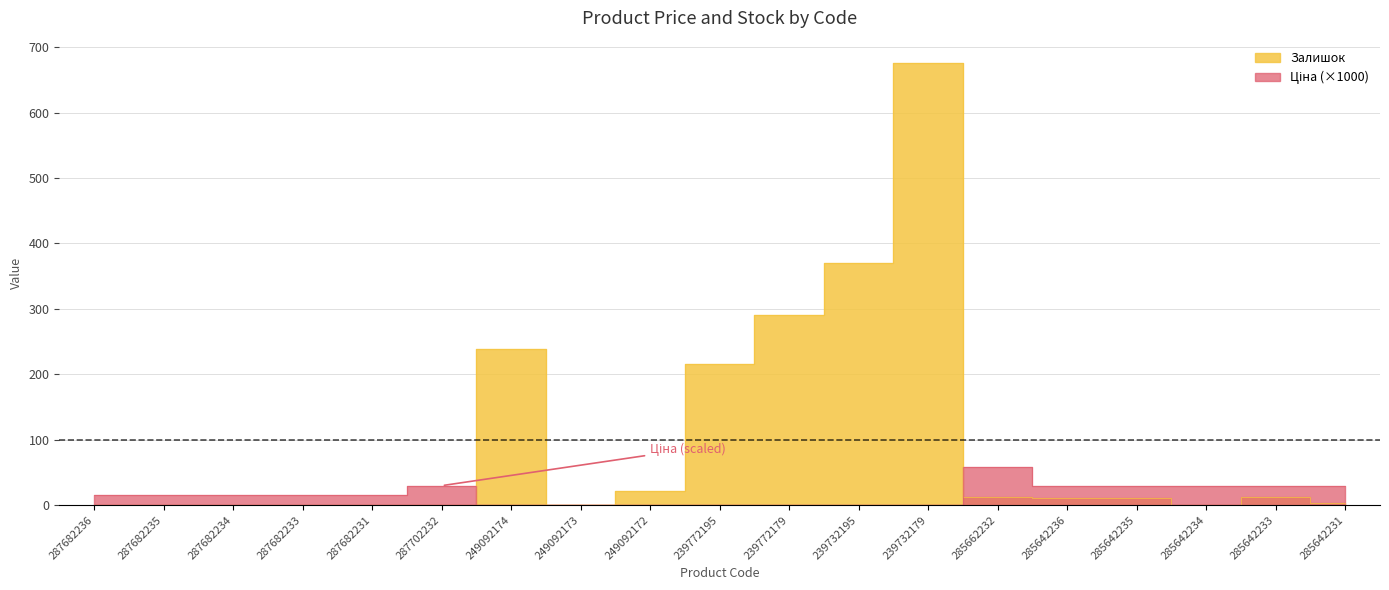

What is the average value of the Залишок series?

97.9